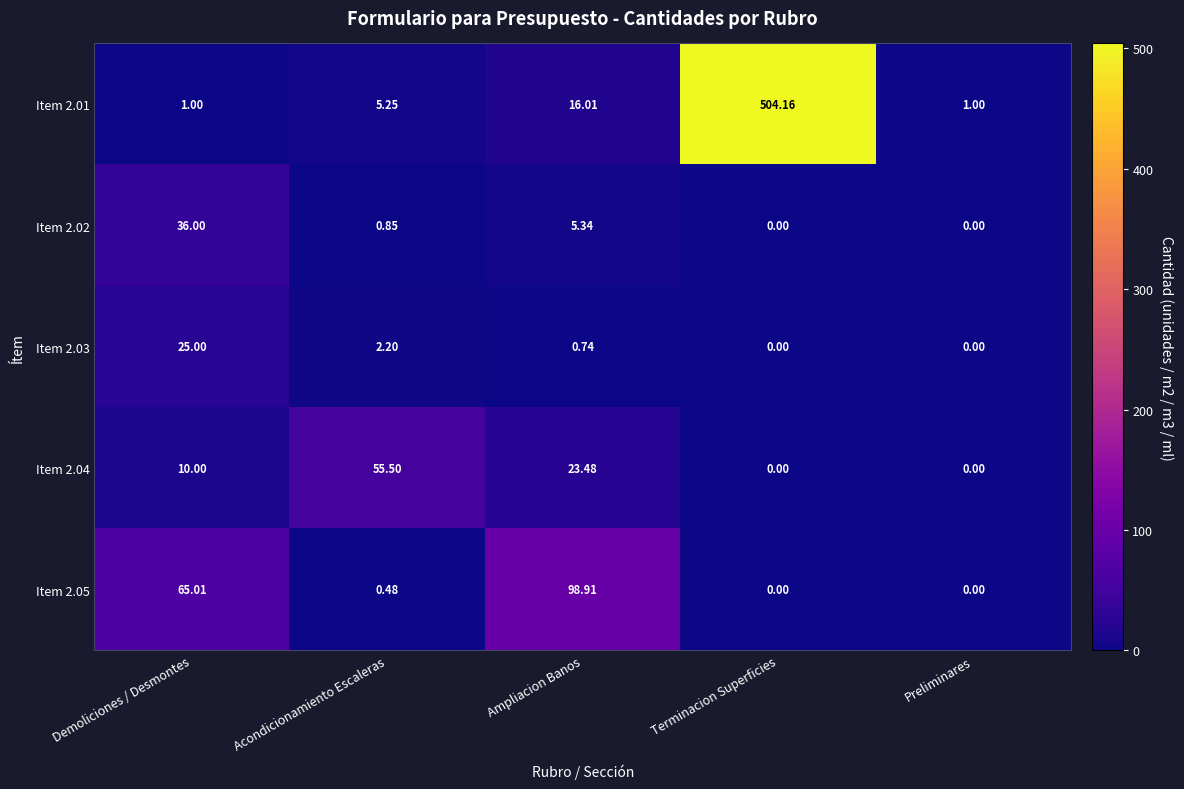

How many distinct data groups are displayed?

5